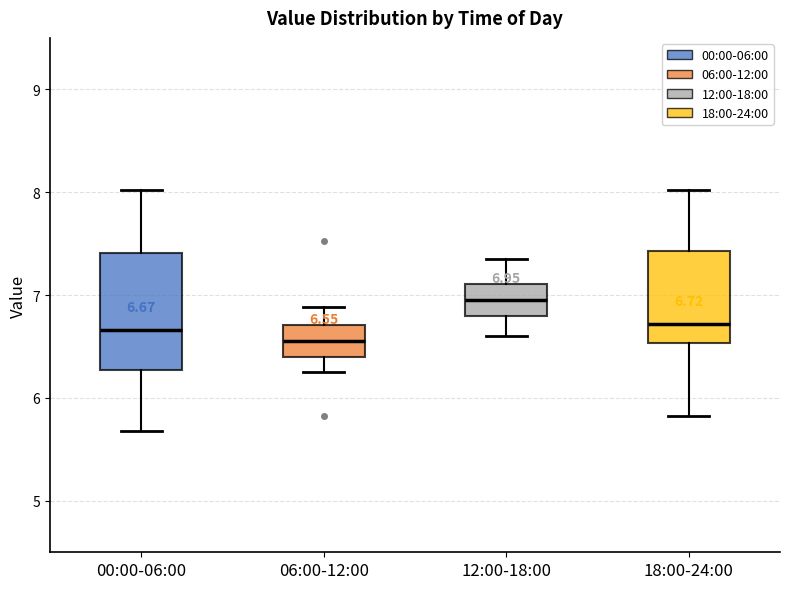

Comparing the boxes themselves (not the whiskers), which one is the tallest?

00:00-06:00